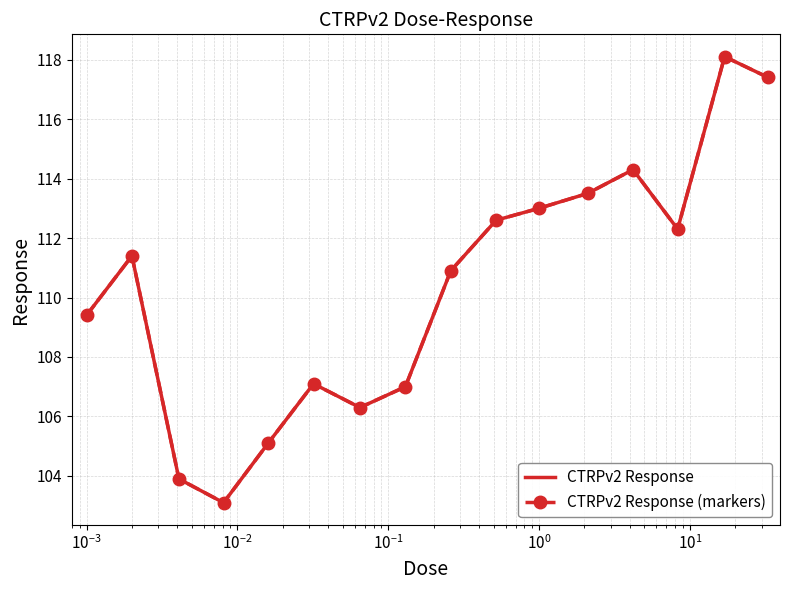

What are all the series names shown in the legend?

CTRPv2 Response, CTRPv2 Response (markers)